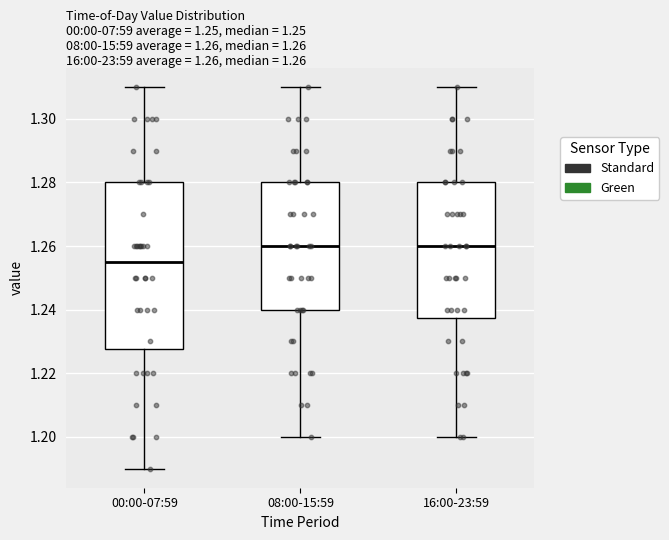

Comparing the boxes themselves (not the whiskers), which one is the tallest?

00:00-07:59